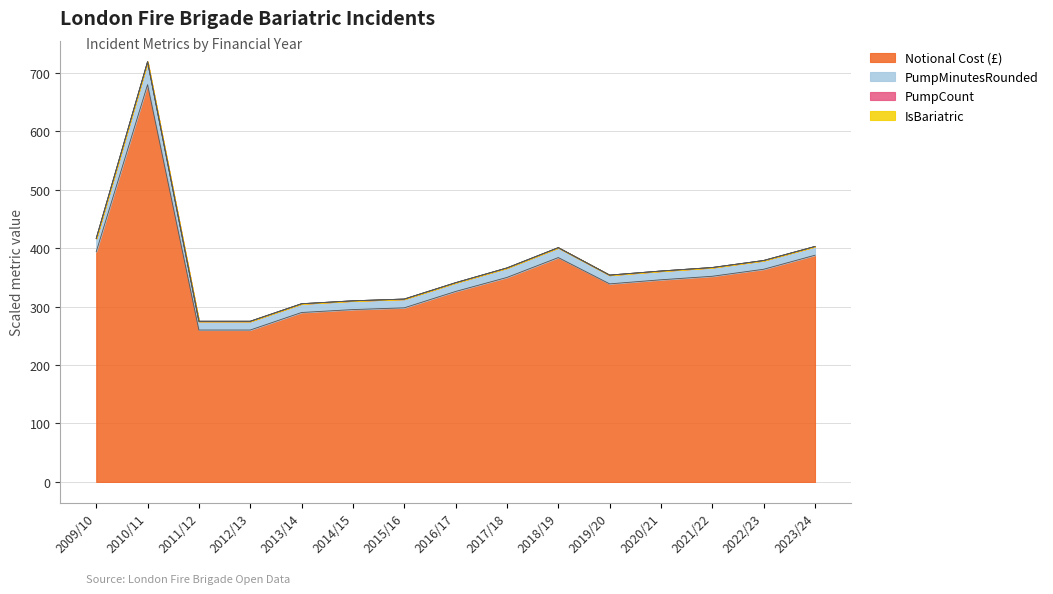

What are all the series names shown in the legend?

Notional Cost (£), PumpMinutesRounded, PumpCount, IsBariatric